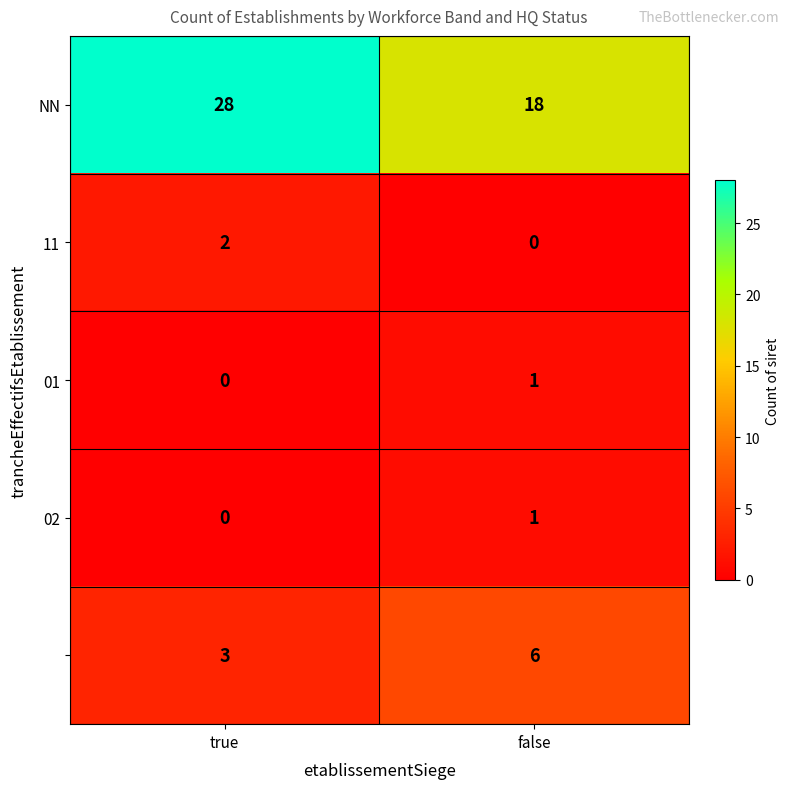

What is the maximum value shown in the chart?

28